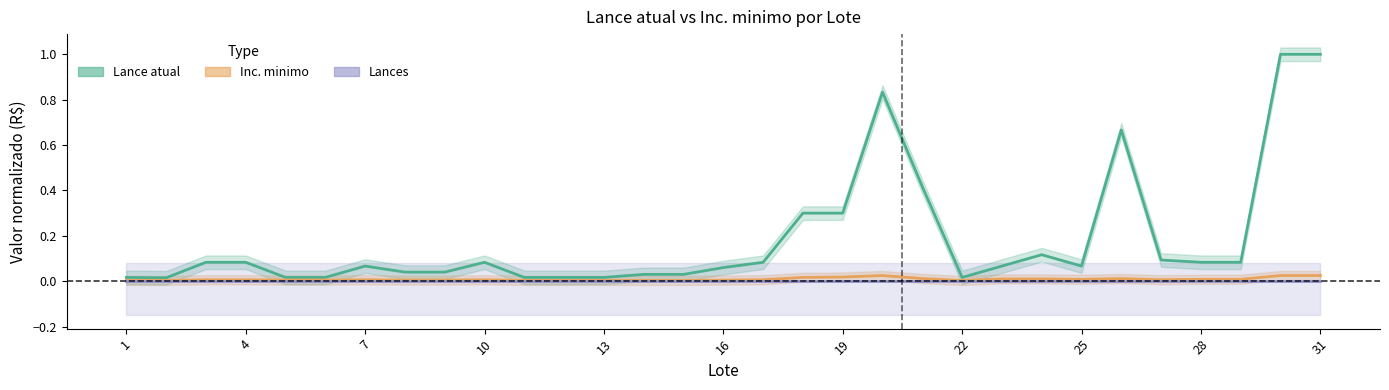

Reading left to right, list all the values displayed in this chart.

Lance atual: 0.0	0.0	0.1	0.1	0.0	0.0	0.1	0.0	0.0	0.1	0.0	0.0	0.0	0.0	0.0	0.1	0.1	0.3	0.3	0.8	0.4	0.0	0.1	0.1	0.1	0.7	0.1	0.1	0.1	1.0	1.0
Inc. minimo: 0.0	0.0	0.0	0.0	0.0	0.0	0.0	0.0	0.0	0.0	0.0	0.0	0.0	0.0	0.0	0.0	0.0	0.0	0.0	0.0	0.0	0.0	0.0	0.0	0.0	0.0	0.0	0.0	0.0	0.0	0.0
Lances: 0.0	0.0	0.0	0.0	0.0	0.0	0.0	0.0	0.0	0.0	0.0	0.0	0.0	0.0	0.0	0.0	0.0	0.0	0.0	0.0	0.0	0.0	0.0	0.0	0.0	0.0	0.0	0.0	0.0	0.0	0.0